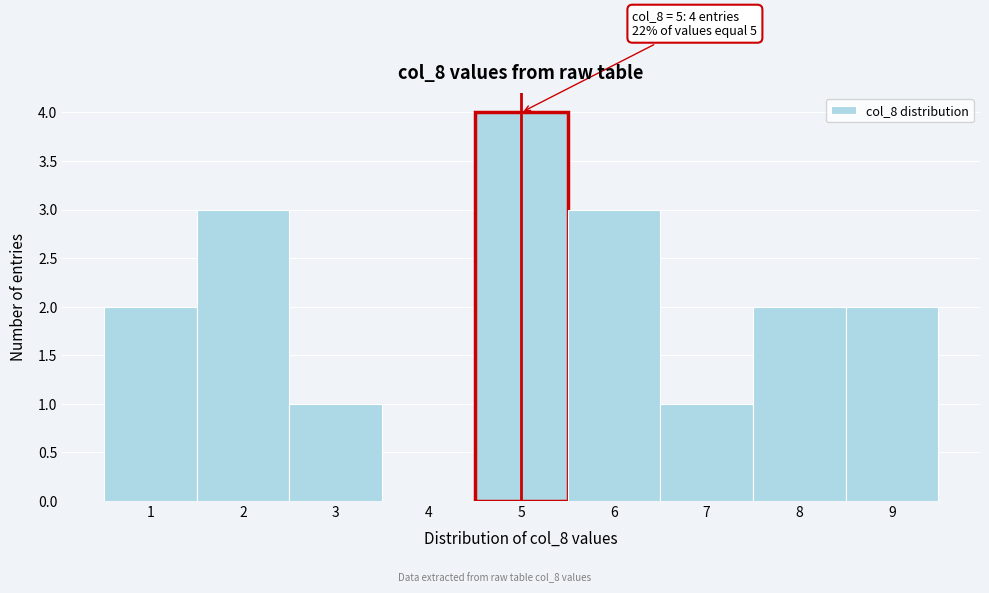

Which range on the x-axis has the tallest bar?

4.5 to 5.5